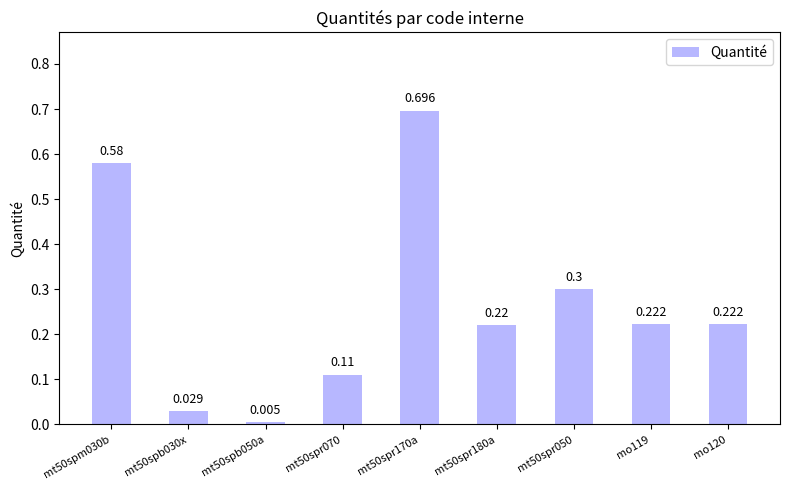

How many bars are there in total?

9